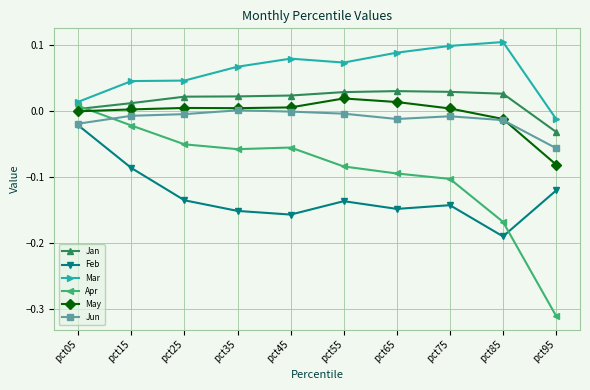

Which category has the highest value across all series?

pct85